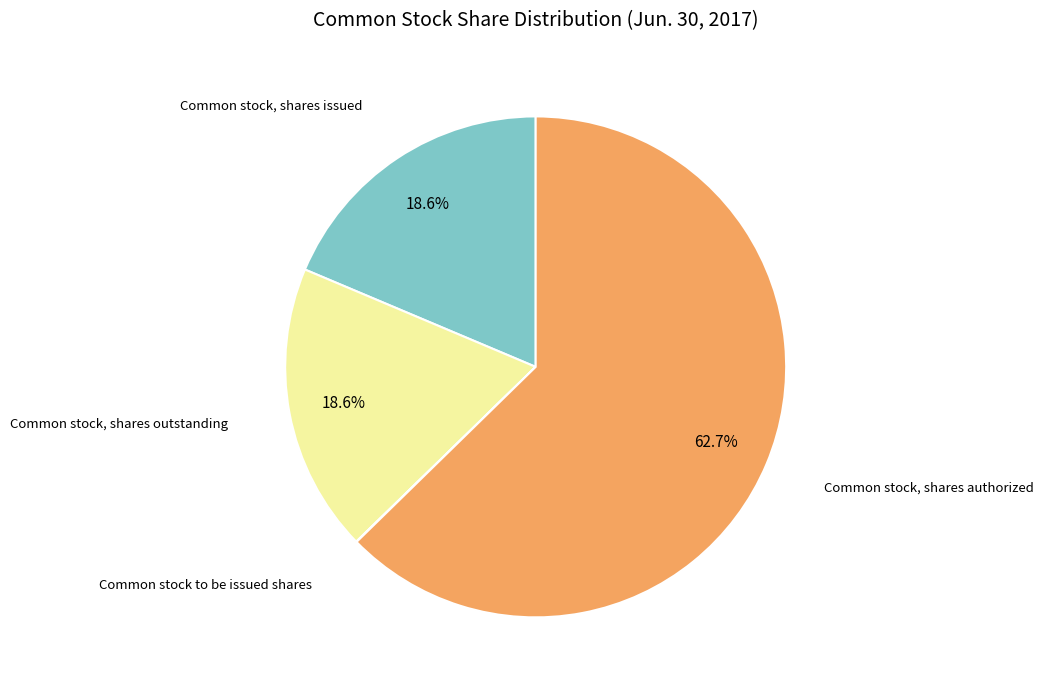

True or false: Common stock, shares authorized accounts for 63% of the total.

True